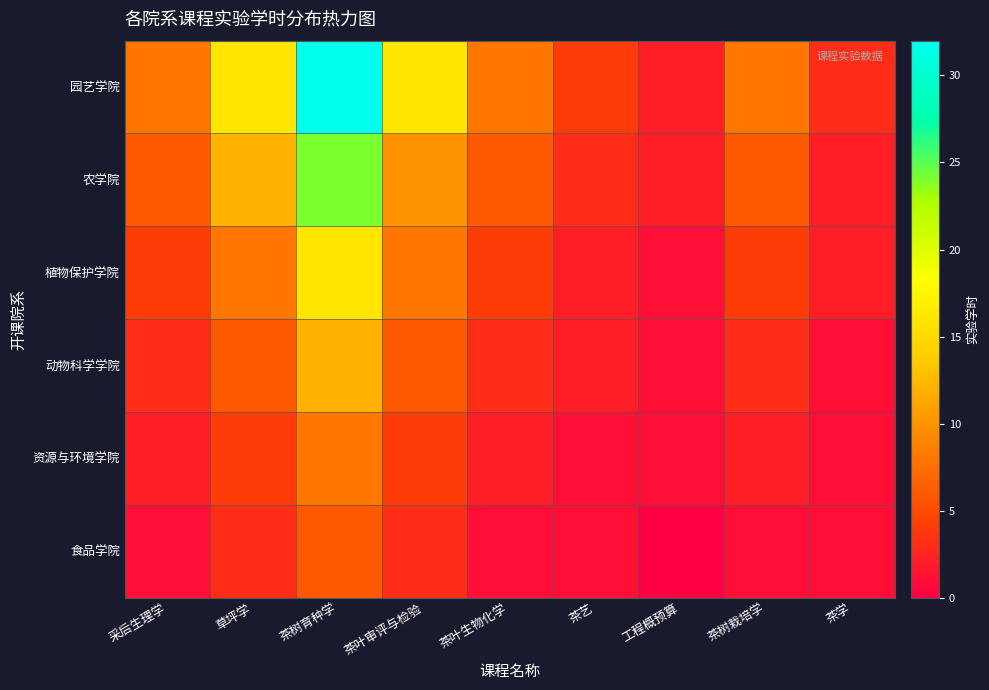

At which category does the chart reach its minimum across all series?

工程概预算